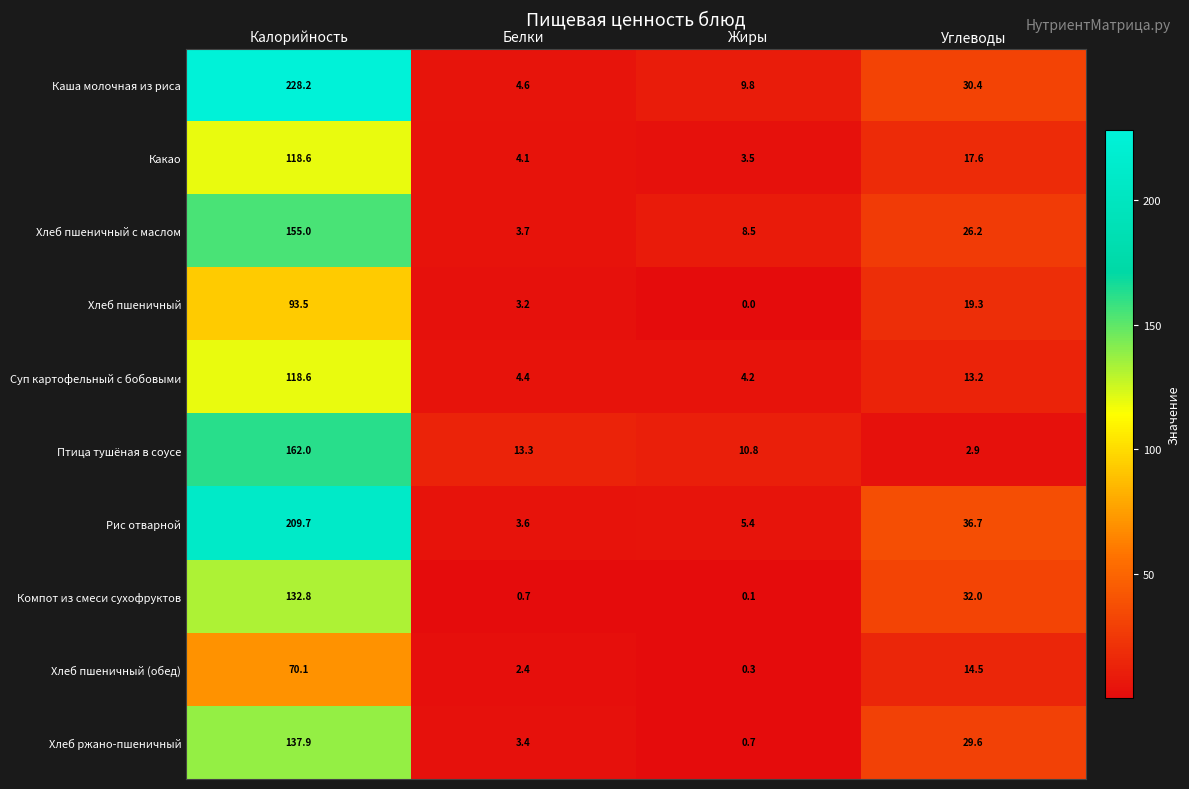

The value of Какао at Жиры is 3.5. True or false?

True